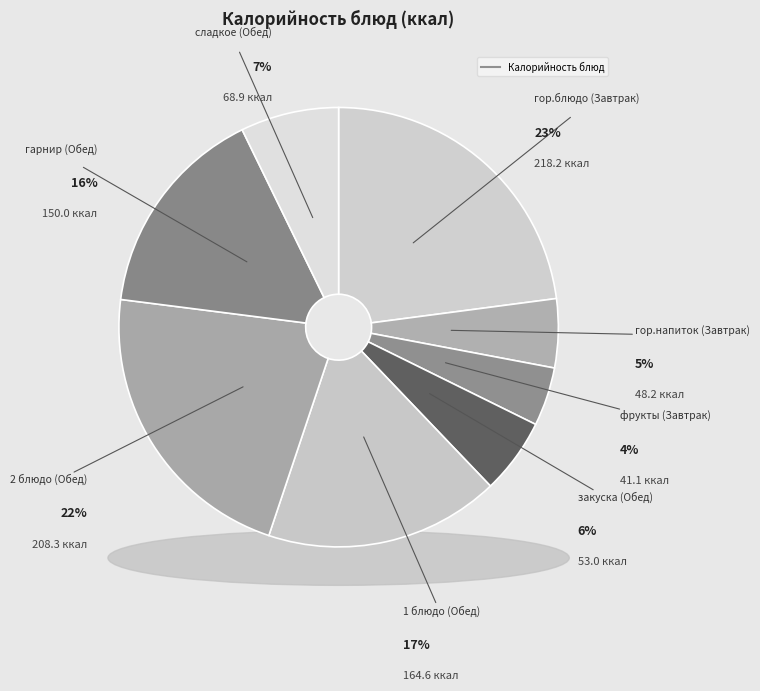

To the nearest percent, what is the difference between the фрукты (Завтрак) and гарнир (Обед) slice percentages?

11%